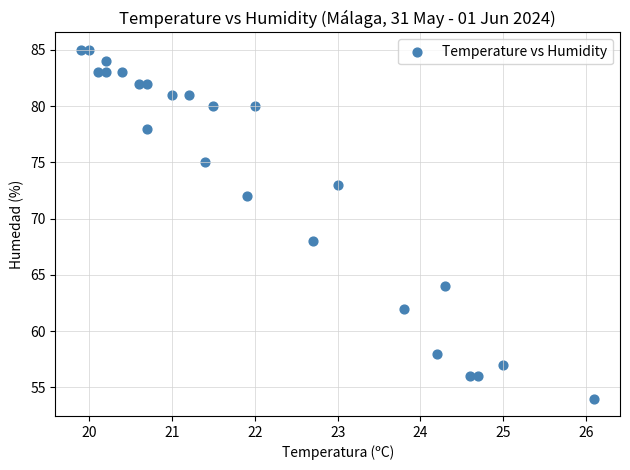

What is the range of Y values (max minus min)?

31